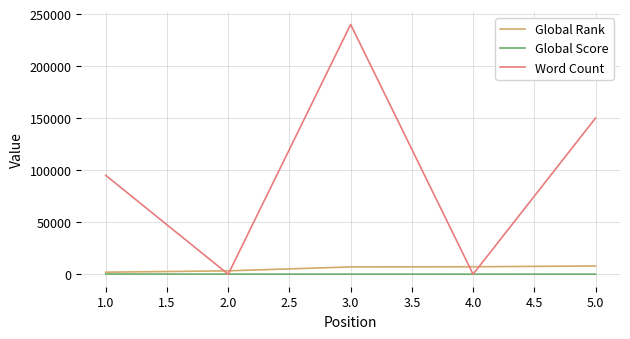

True or false: Word Count and Global Rank cross at least once.

True